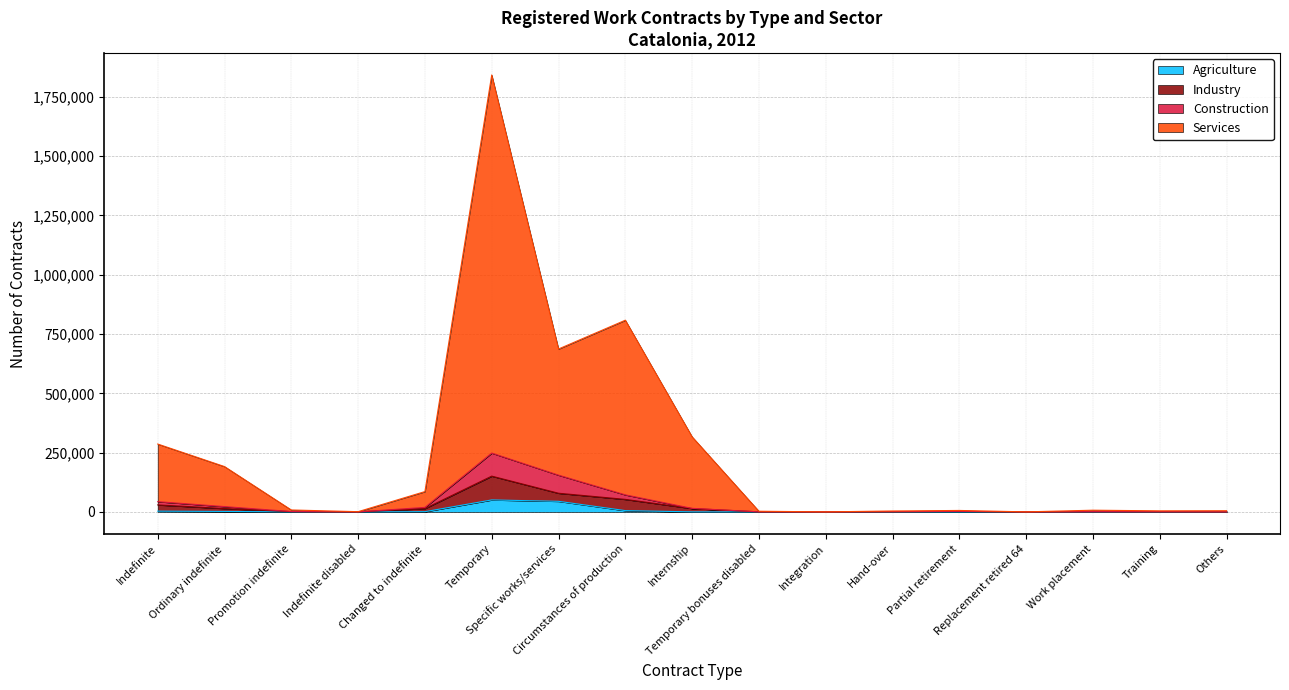

What is the maximum value for Agriculture?

50540